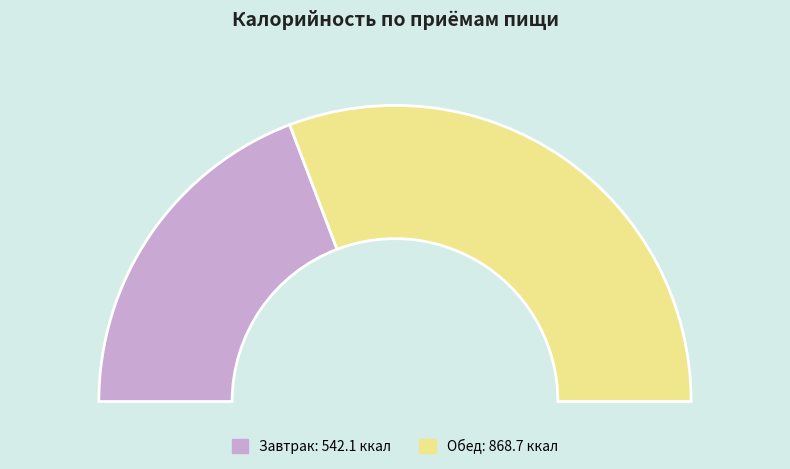

To the nearest percent, what is the difference between the Обед and Завтрак slice percentages?

23%